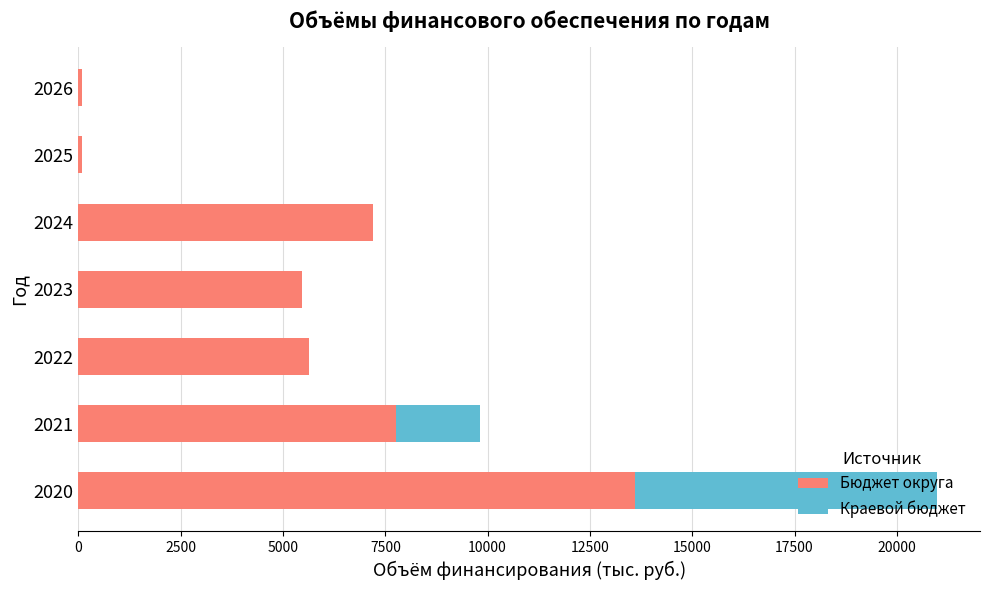

Where is Бюджет округа nearest to the value 6836?

2024